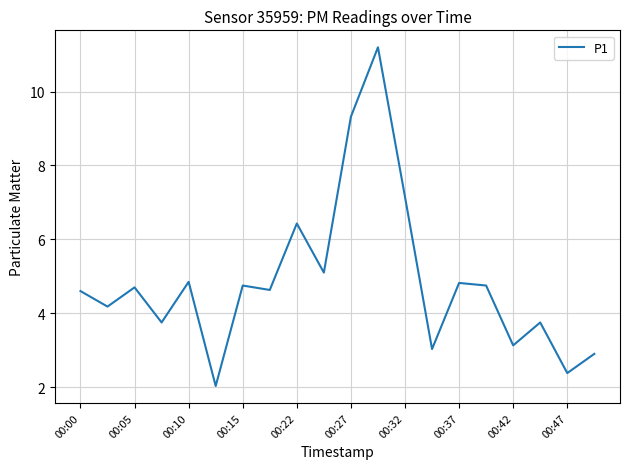

What is the maximum value shown in the chart?

11.2